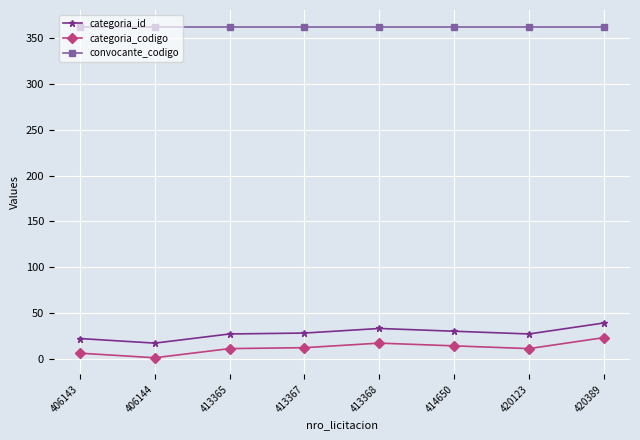

Count the number of categories in the chart.

8